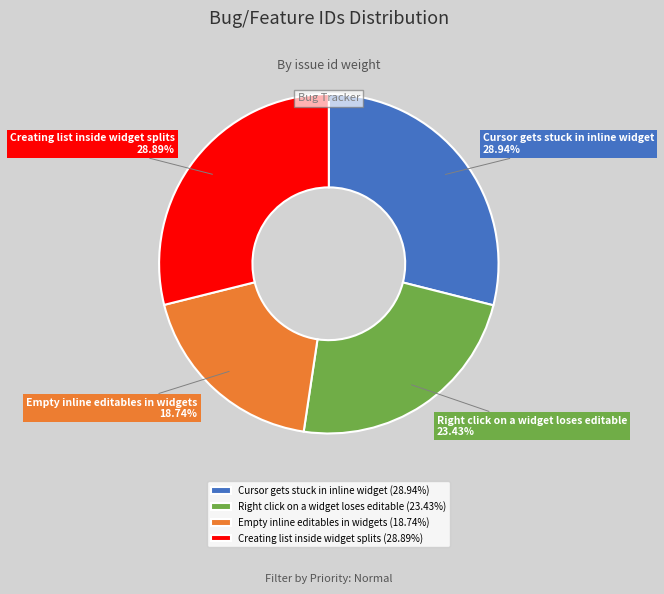

Is the sum of Cursor gets stuck in inline widget and Creating list inside widget splits greater than half?

Yes